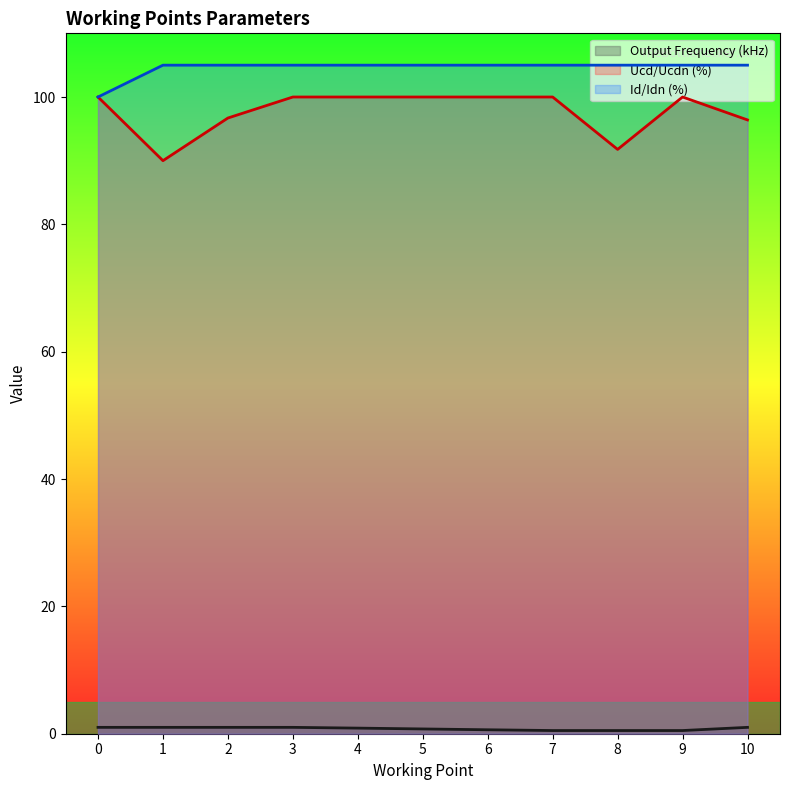

What is the value of the Id/Idn (%) point at the 4th from the left?

105.0